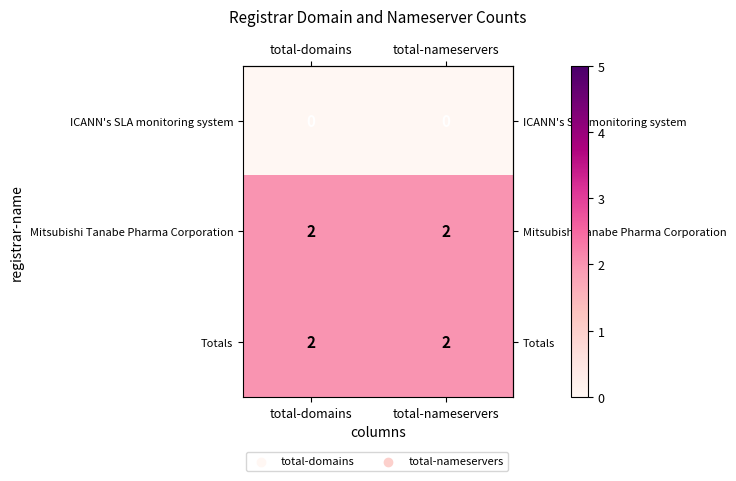

What is the sum of the Mitsubishi Tanabe Pharma Corporation values at total-domains and total-nameservers?

4